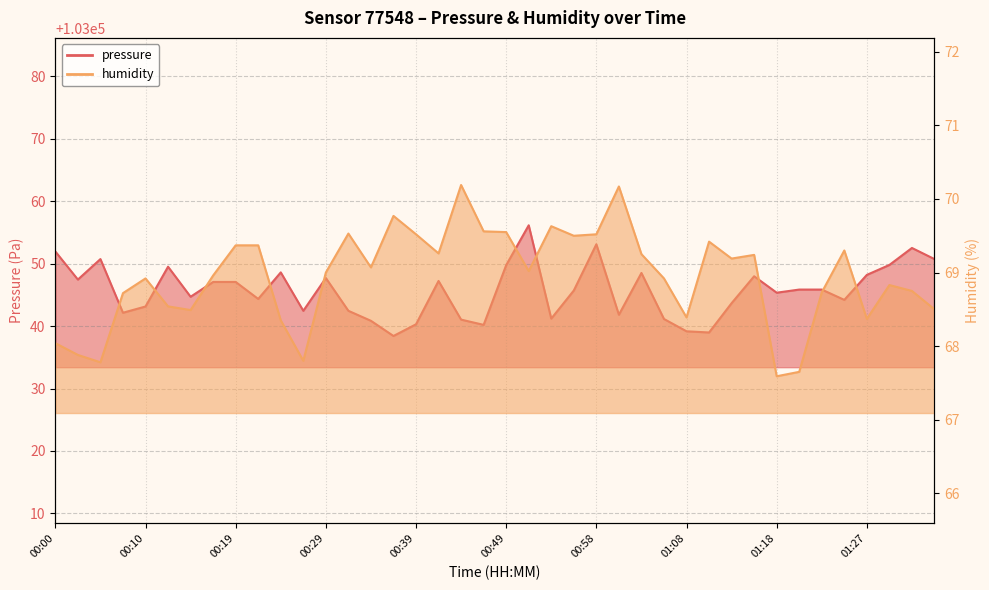

How many series are shown in this chart?

2